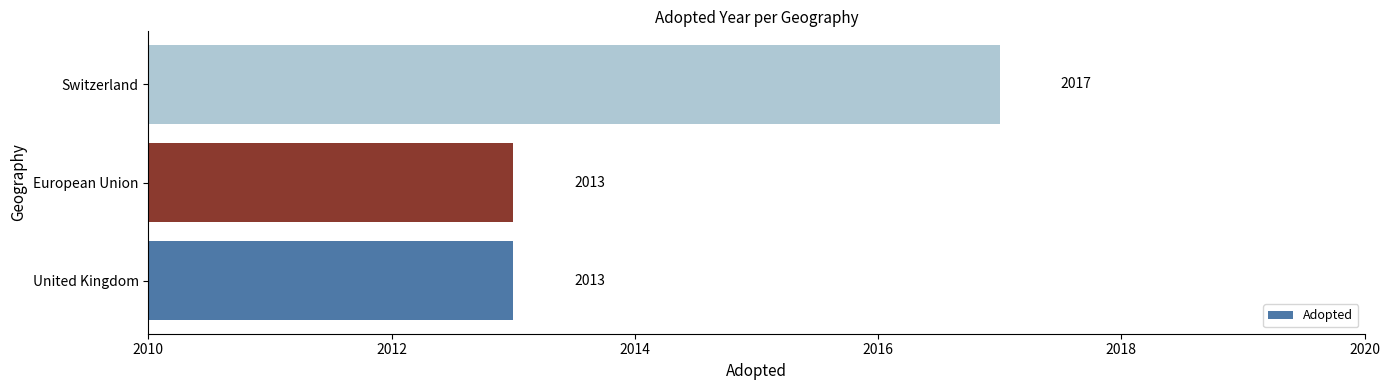

What is the greatest value displayed?

2017